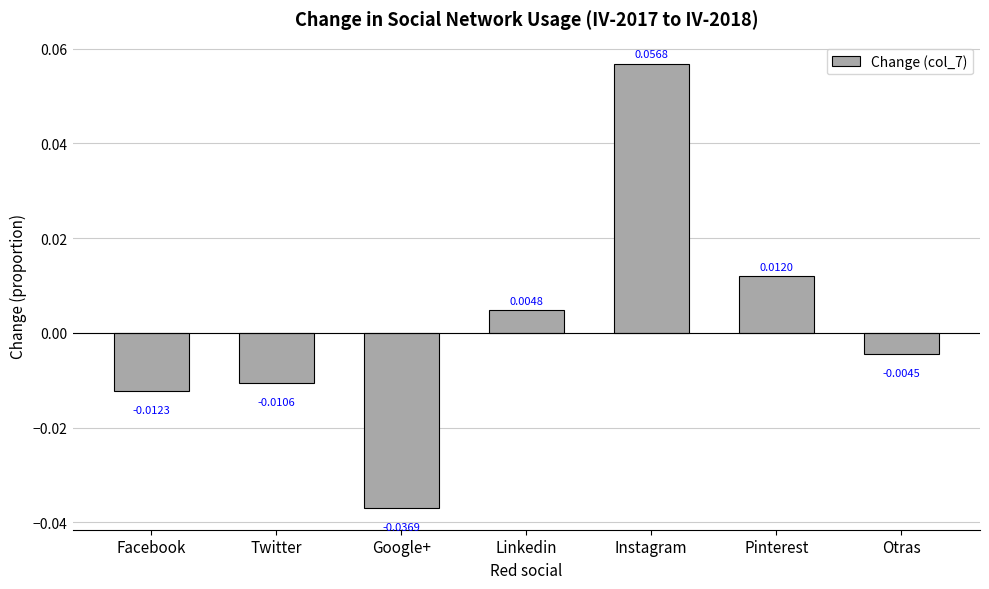

How many values are below zero?

4